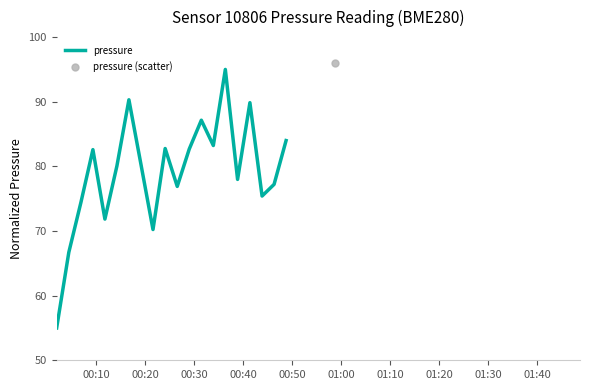

What is the lowest value of the pressure series?

55.0